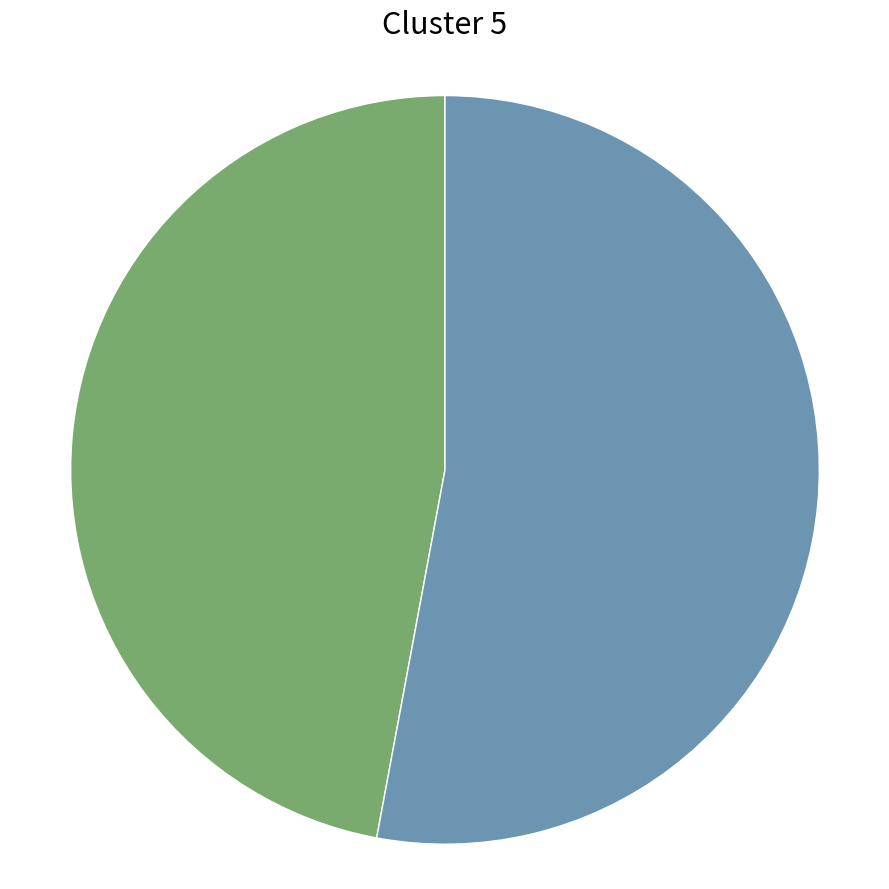

Is there a majority slice in this chart?

Yes